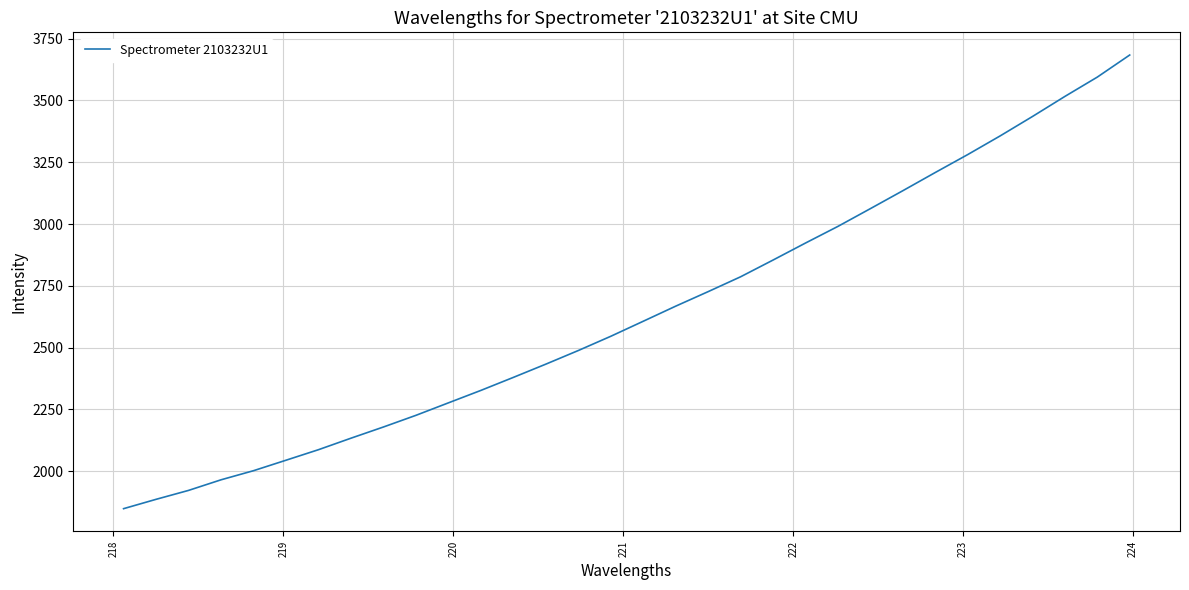

What is the smallest value displayed?

1848.7